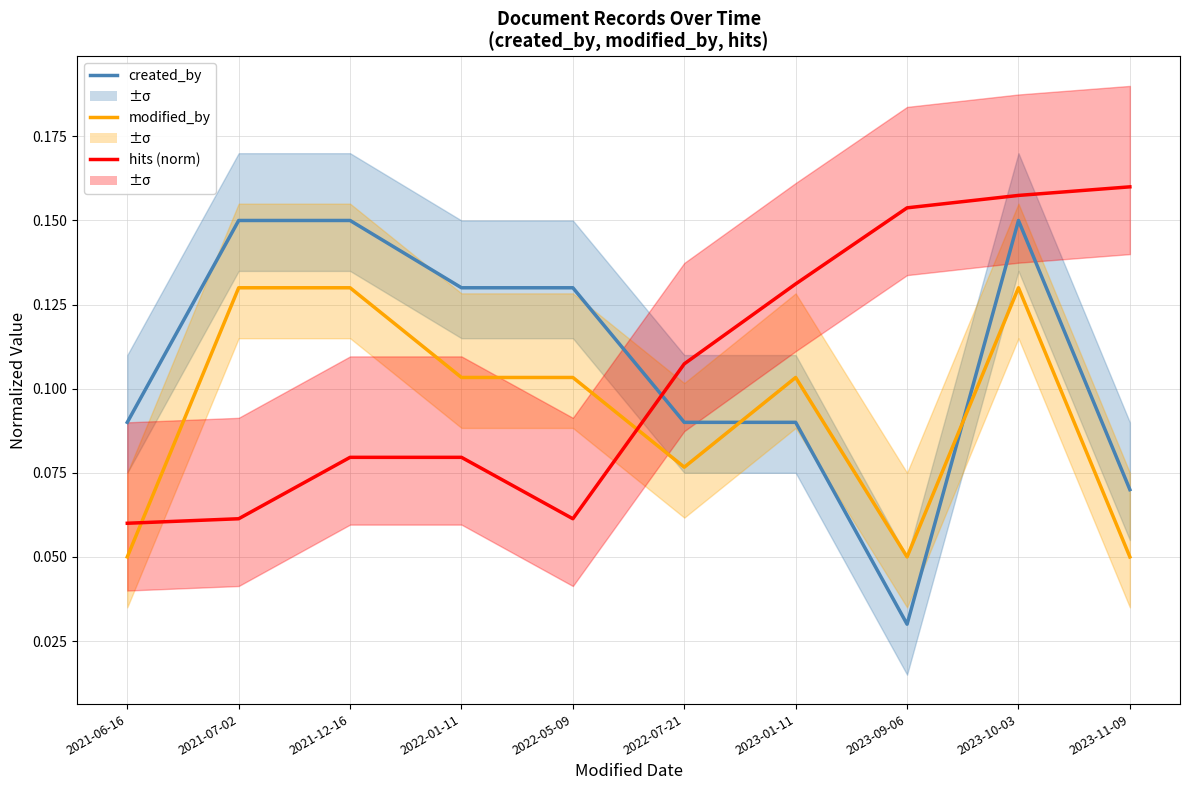

Does the chart have visible grid lines?

Yes